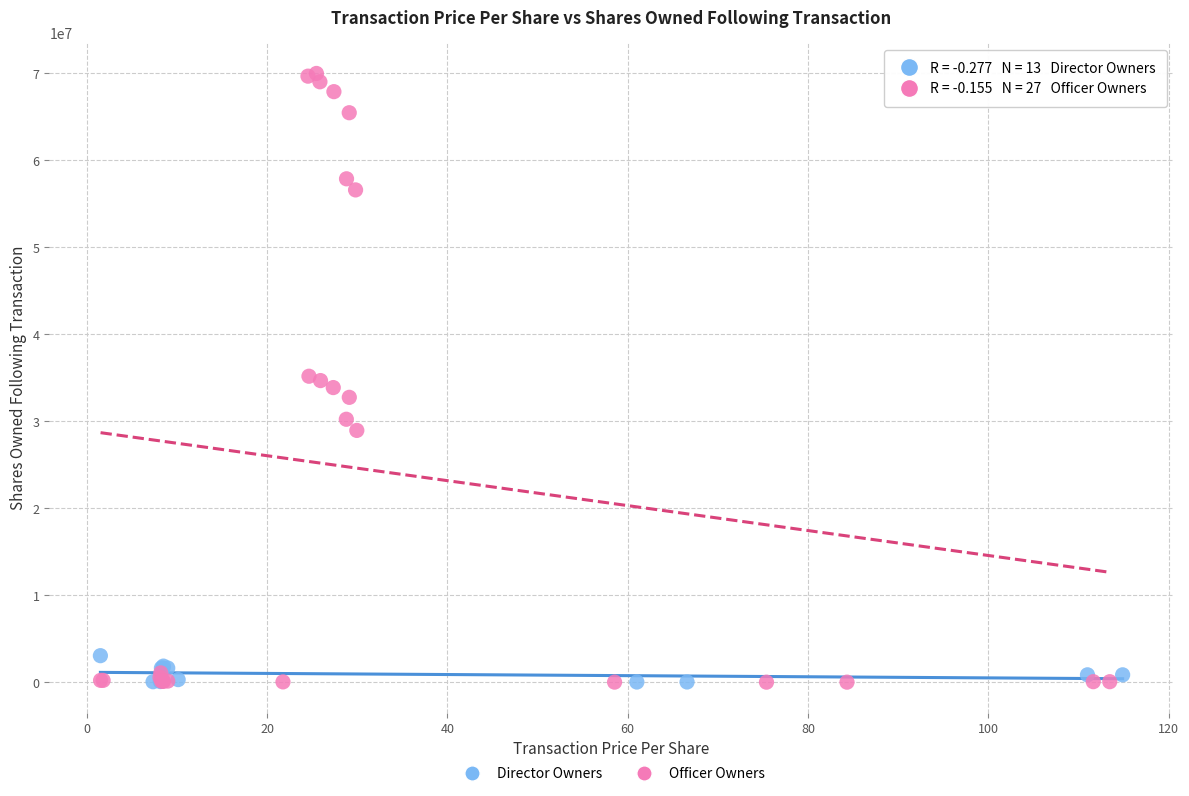

Which series contains the highest Y value?

Officer Owners